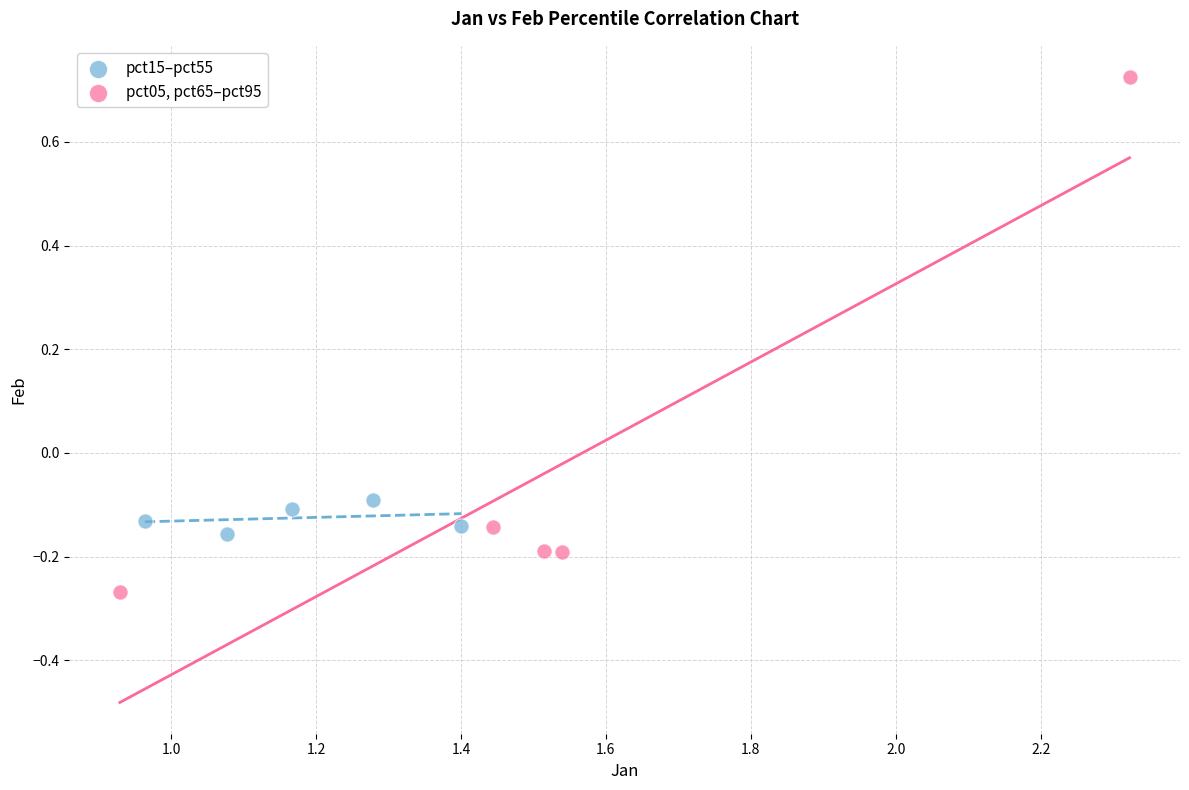

Which series contains the lowest Y value?

pct05, pct65–pct95